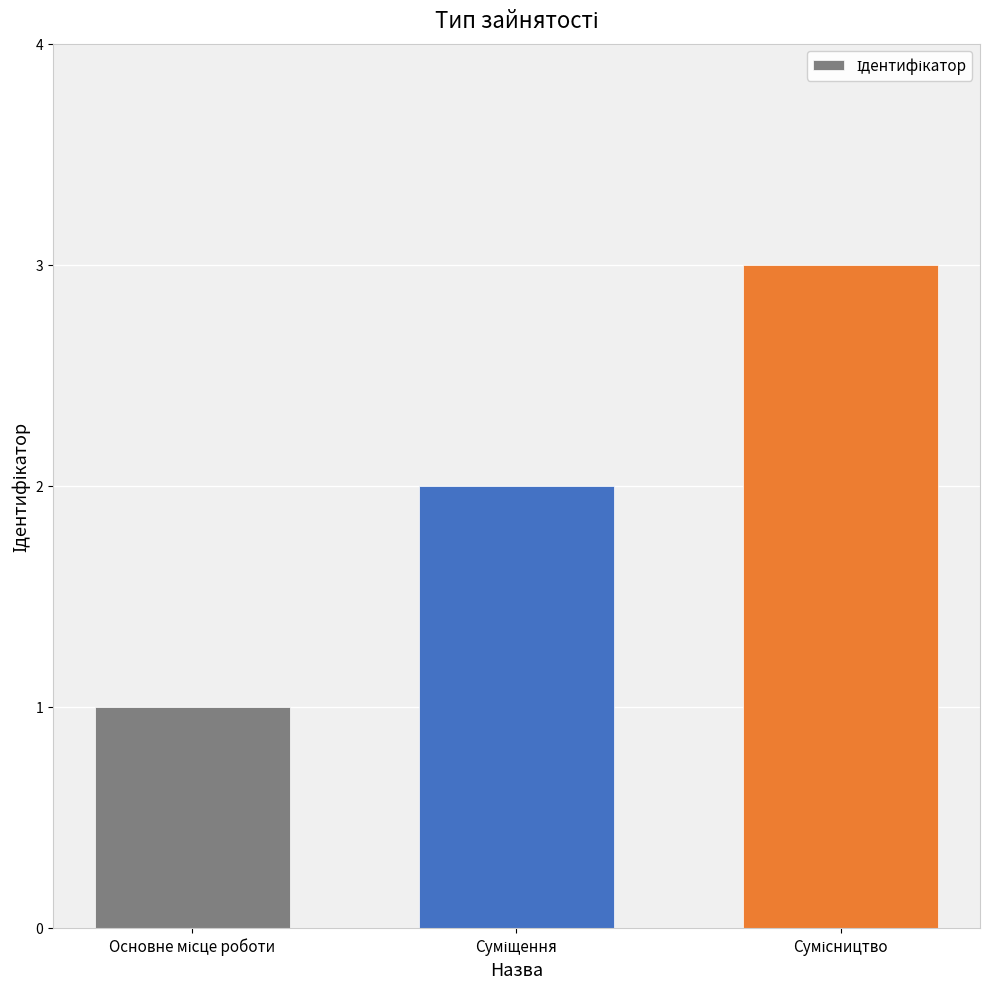

Count the number of data series in this chart.

1